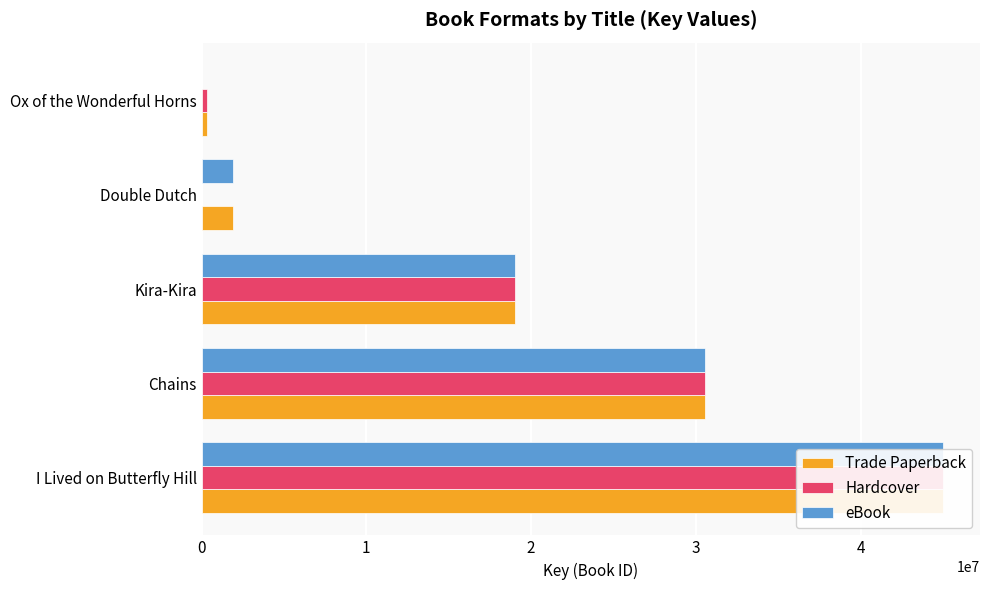

Reading left to right, list all the values displayed in this chart.

Trade Paperback: 45004121	30585656	19010668	1908058	332499
Hardcover: 45004121	30585656	19010668	0	332499
eBook: 45004121	30585656	19010668	1908058	0